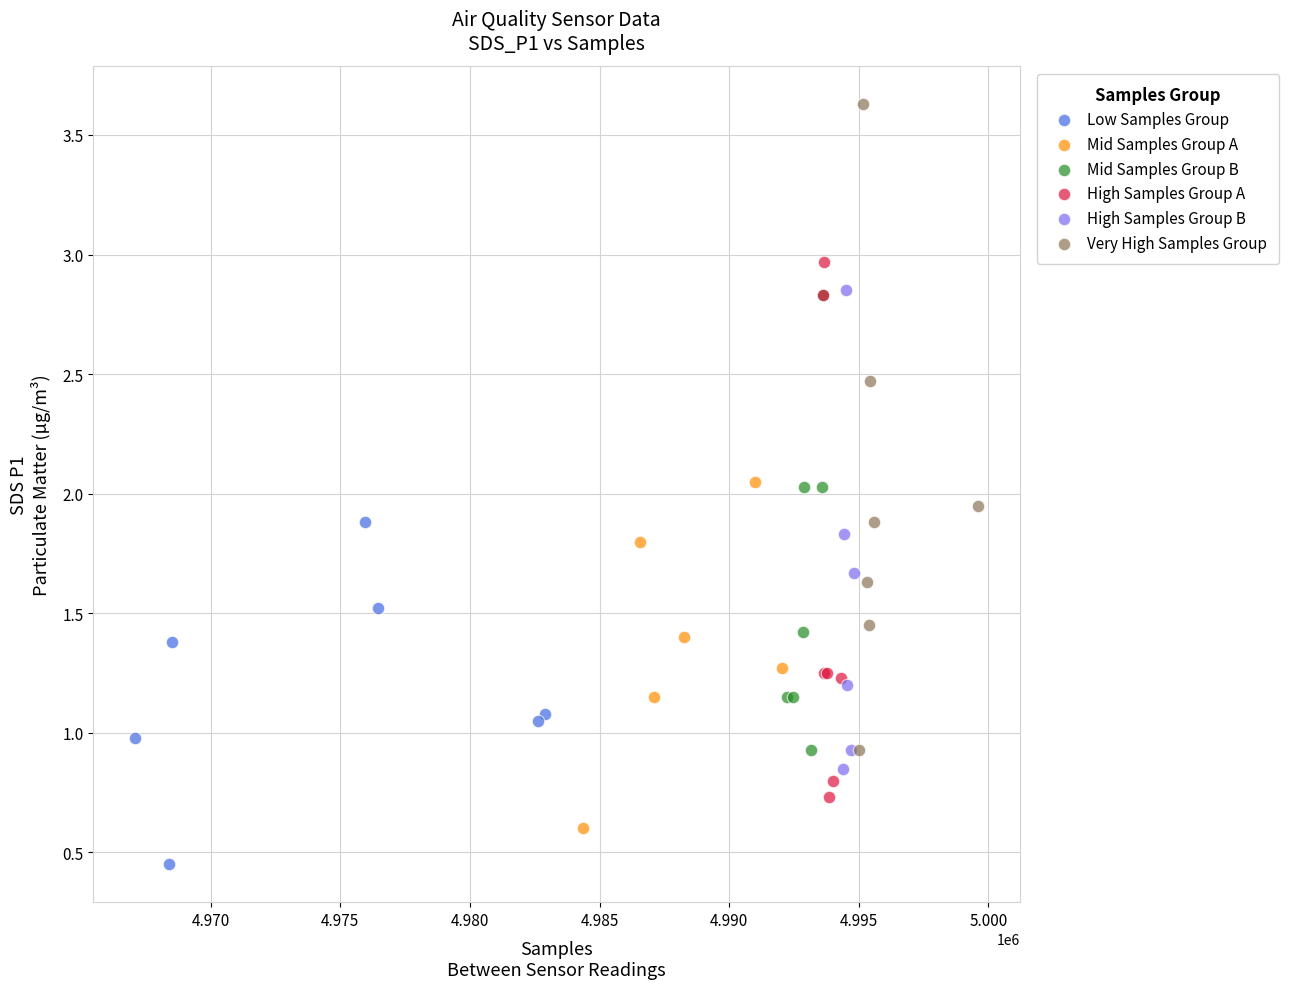

Which series contains the highest Y value?

Very High Samples Group